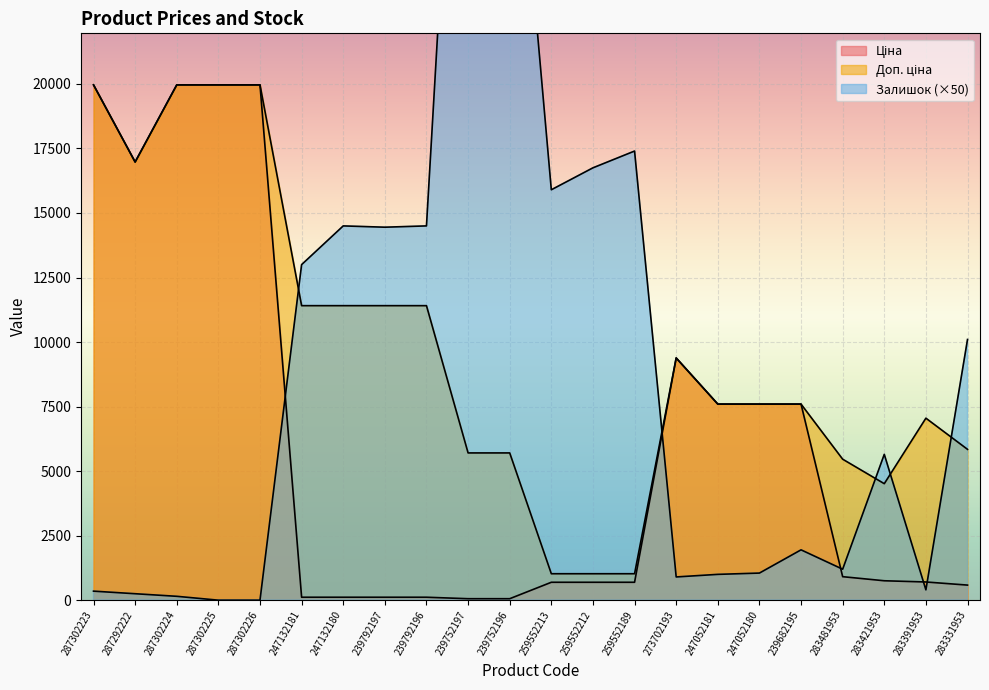

List the labels in order of Залишок value, largest first.

239752197, 239752196, 259552189, 259552212, 259552213, 247132180, 239792196, 239792197, 247132181, 283331953, 283421953, 239682195, 283481953, 247052180, 247052181, 273702193, 283391953, 287302223, 287292222, 287302224, 287302225, 287302226